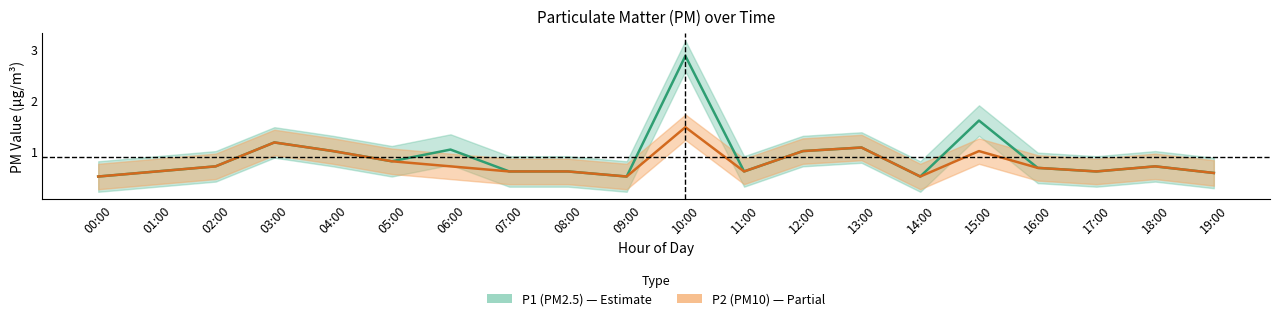

What is the average value of the P1 (PM2.5) series?

0.9